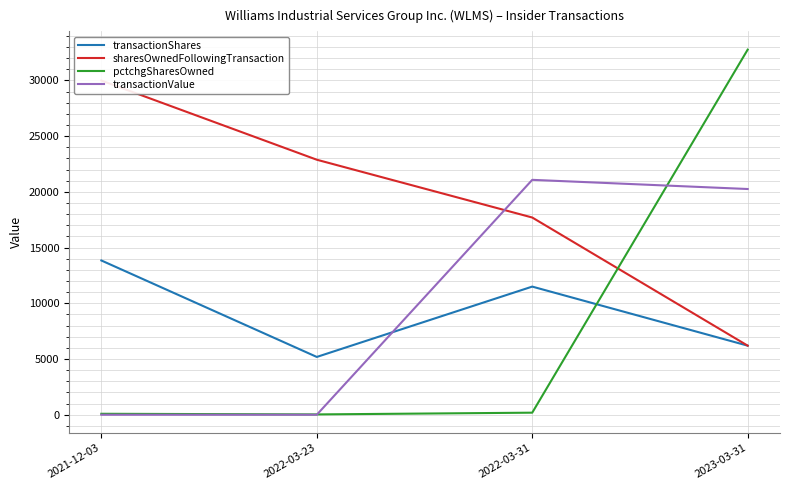

Reading left to right, extract all data points from this chart.

transactionShares: 13845	5187	11500	6200
sharesOwnedFollowingTransaction: 29995	22887	17700	6200
pctchgSharesOwned: 86	29	185	32767
transactionValue: 0	0	21081	20258